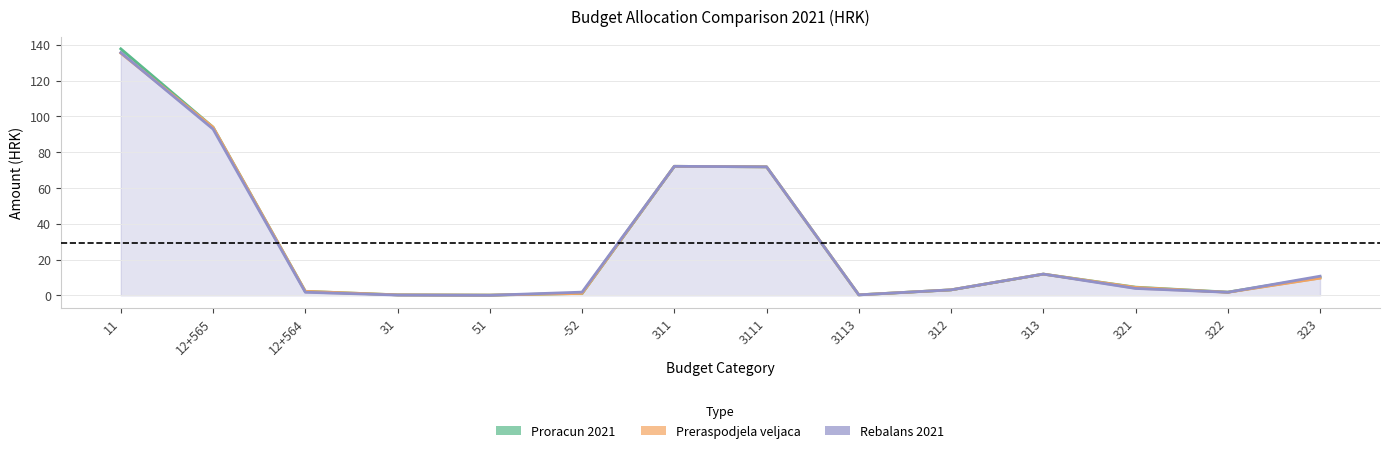

How many data points in Rebalans 2021 are less than 3?

6